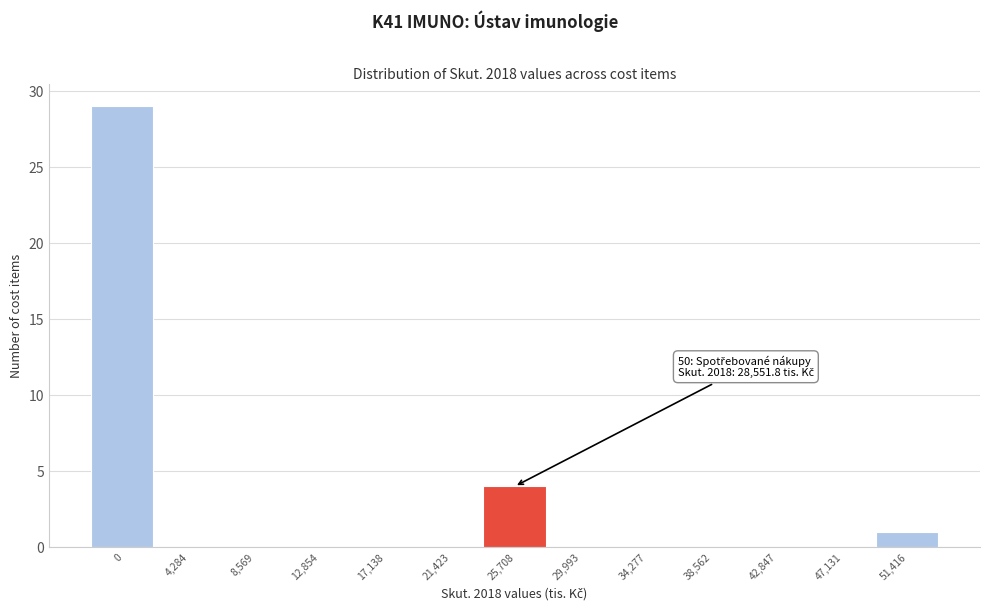

Reading right to left, extract all data points from this chart.

51,416=1	47,131=0	42,847=0	38,562=0	34,277=0	29,993=0	25,708=4	21,423=0	17,138=0	12,854=0	8,569=0	4,284=0	0=29